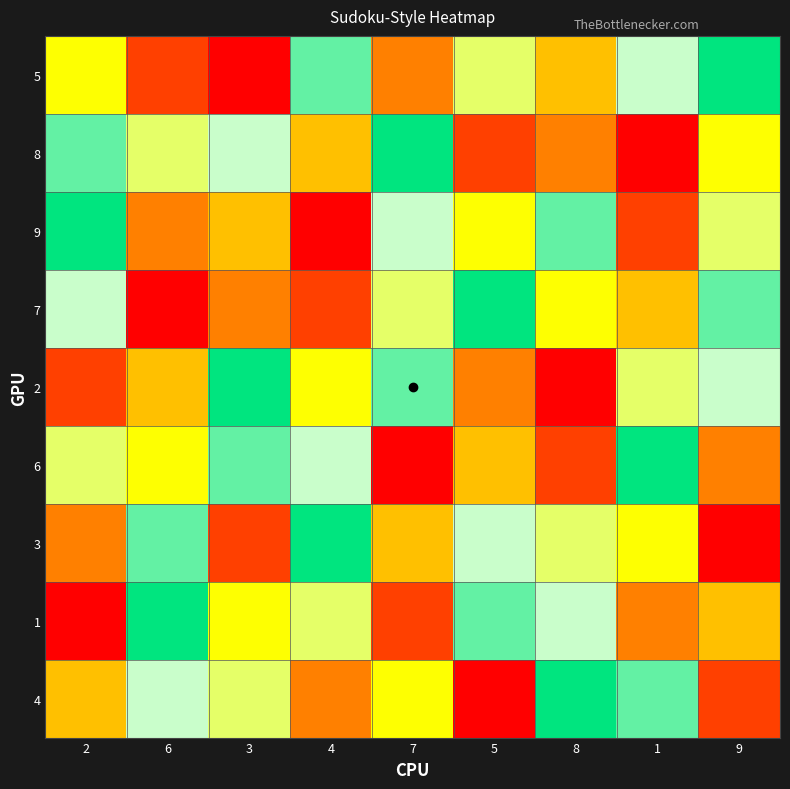

Reading left to right, what are all the values shown in this chart?

5: 2=5	6=2	3=1	4=8	7=3	5=6	8=4	1=7	9=9
8: 2=8	6=6	3=7	4=4	7=9	5=2	8=3	1=1	9=5
9: 2=9	6=3	3=4	4=1	7=7	5=5	8=8	1=2	9=6
7: 2=7	6=1	3=3	4=2	7=6	5=9	8=5	1=4	9=8
2: 2=2	6=4	3=9	4=5	7=8	5=3	8=1	1=6	9=7
6: 2=6	6=5	3=8	4=7	7=1	5=4	8=2	1=9	9=3
3: 2=3	6=8	3=2	4=9	7=4	5=7	8=6	1=5	9=1
1: 2=1	6=9	3=5	4=6	7=2	5=8	8=7	1=3	9=4
4: 2=4	6=7	3=6	4=3	7=5	5=1	8=9	1=8	9=2